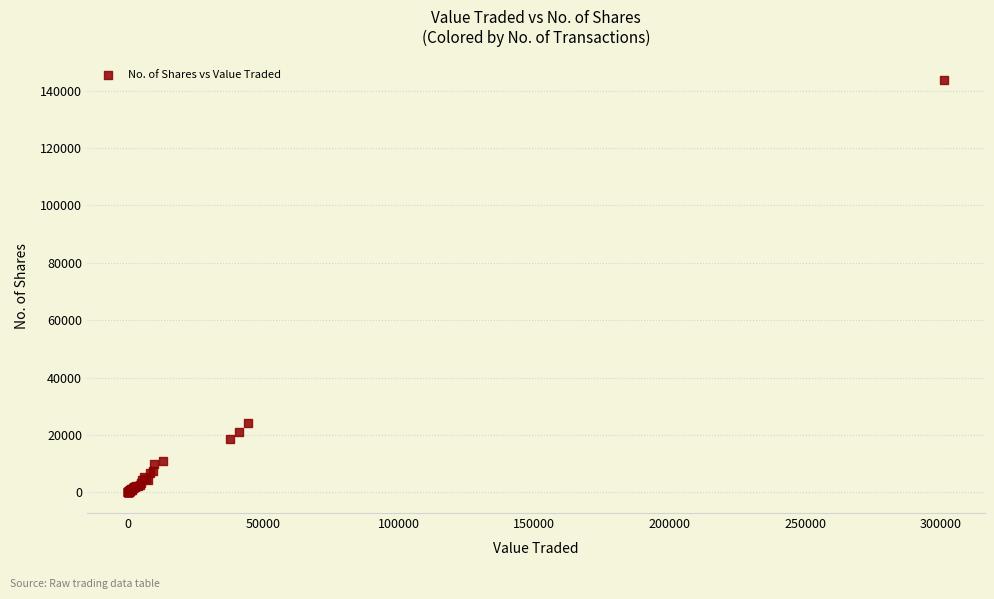

What Y value in the scatter plot is closest to 71834?

24185